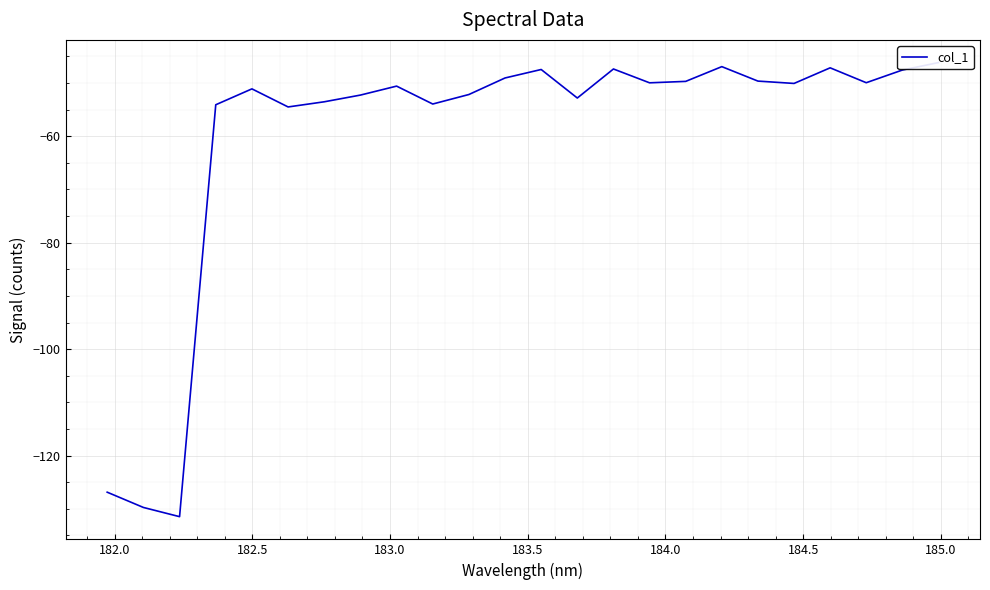

Count the number of values greater than -50.

11